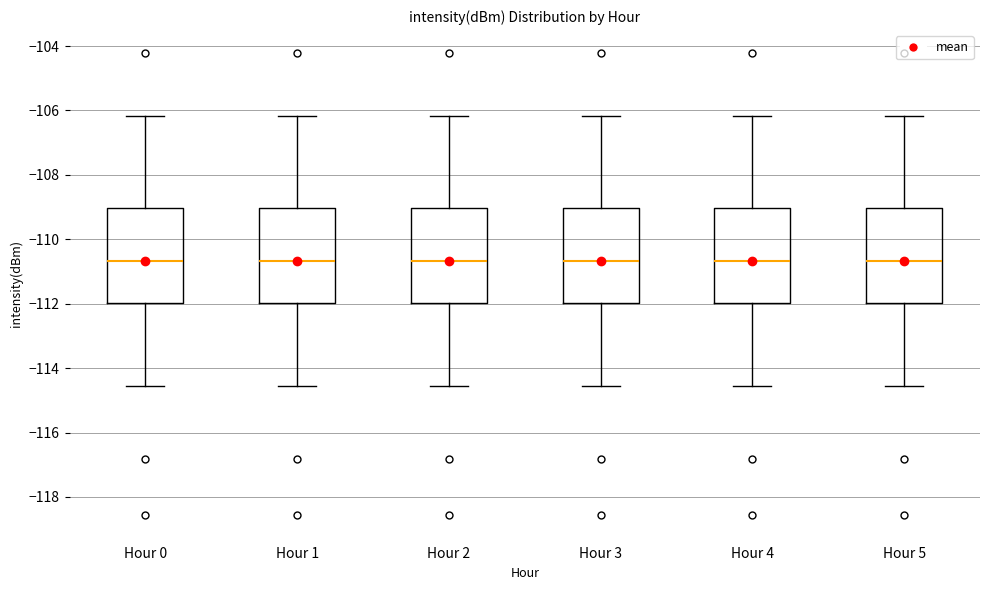

Reading left to right, transcribe this box plot: for each box, give where its median line is, the range the box spans, and where its two whiskers end, as read against the y-axis. The values are not printed on the chart, so give them approximately, as read against the axis.

Hour 0: median -110.6, box -112.0 to -109.0, whiskers -114.6 to -106.2
Hour 1: median -110.6, box -112.0 to -109.0, whiskers -114.6 to -106.2
Hour 2: median -110.6, box -112.0 to -109.0, whiskers -114.6 to -106.2
Hour 3: median -110.6, box -112.0 to -109.0, whiskers -114.6 to -106.2
Hour 4: median -110.6, box -112.0 to -109.0, whiskers -114.6 to -106.2
Hour 5: median -110.6, box -112.0 to -109.0, whiskers -114.6 to -106.2